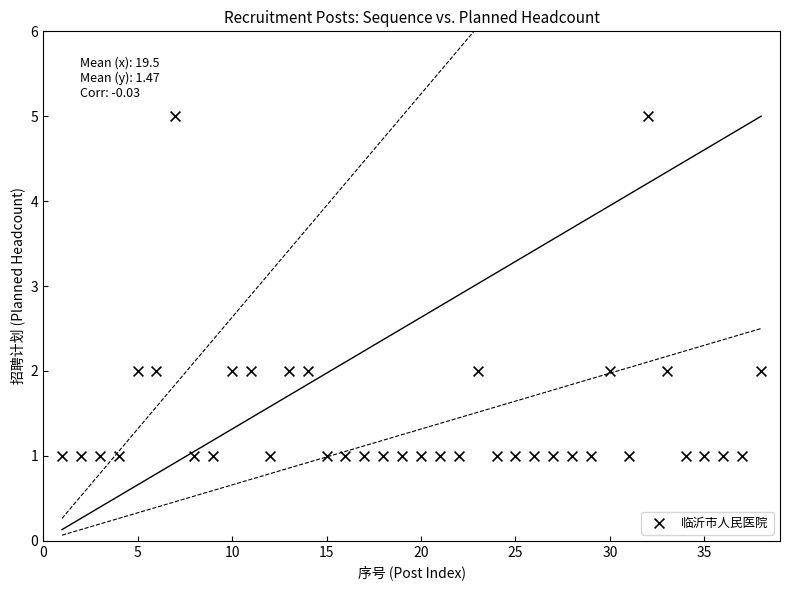

Count the number of points in this scatter plot.

38